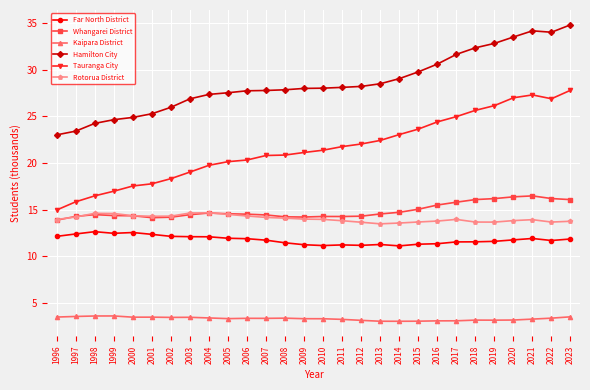

In Rotorua District, how many points are lower than both neighbors (excluding endpoints)?

4